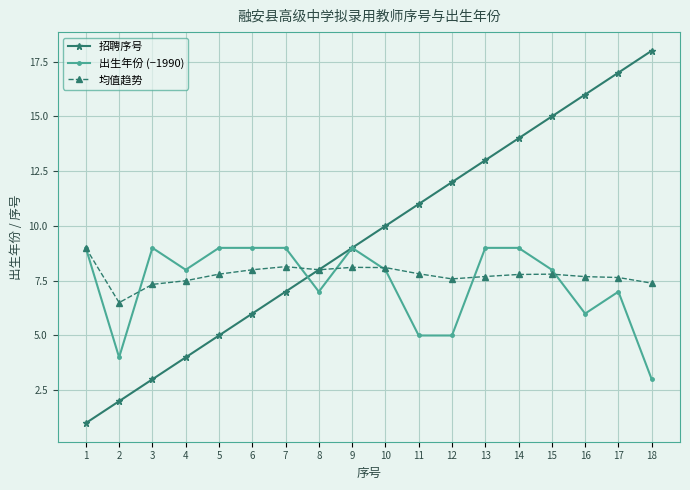

At which category does 均值趋势 reach its first local valley?

2